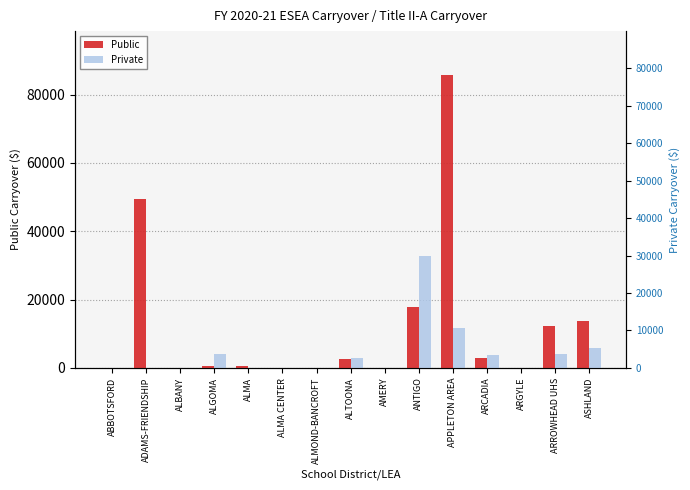

What is the label of the 15th bar from the right?

ABBOTSFORD